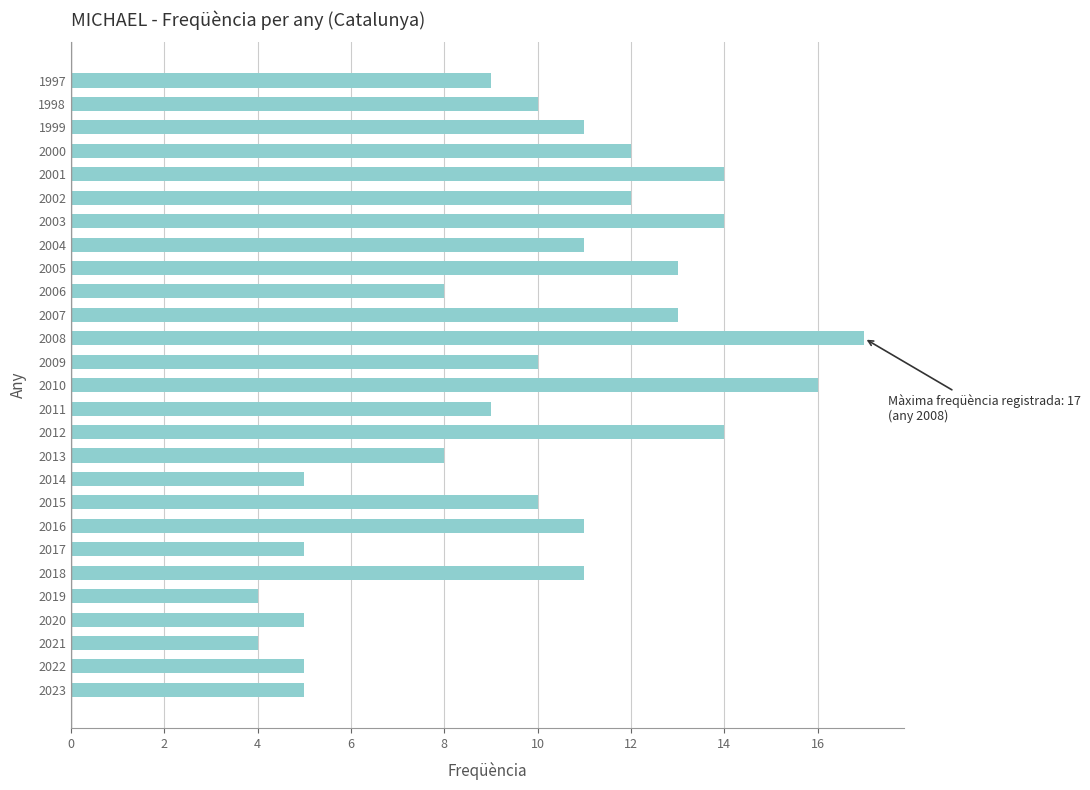

Read the value at 2016.

11